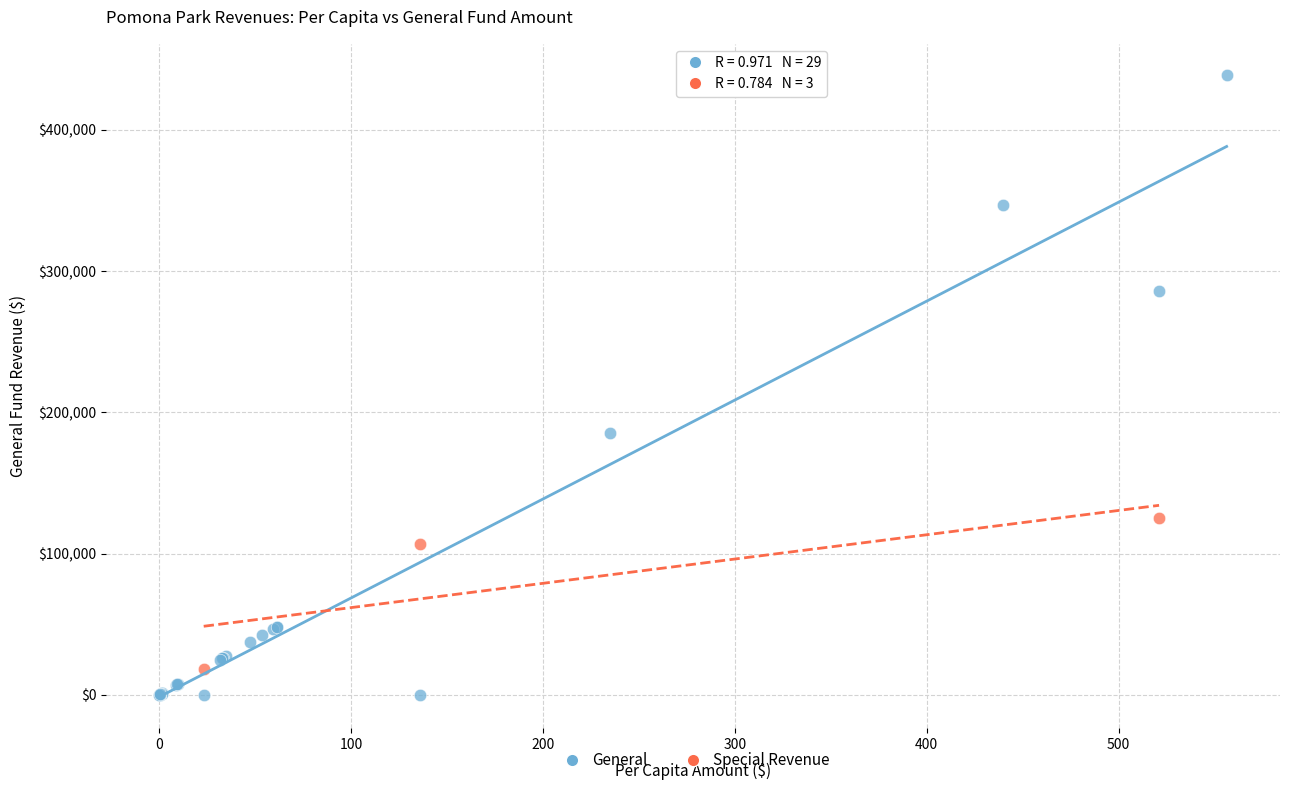

Which series has the widest spread of Y values?

General